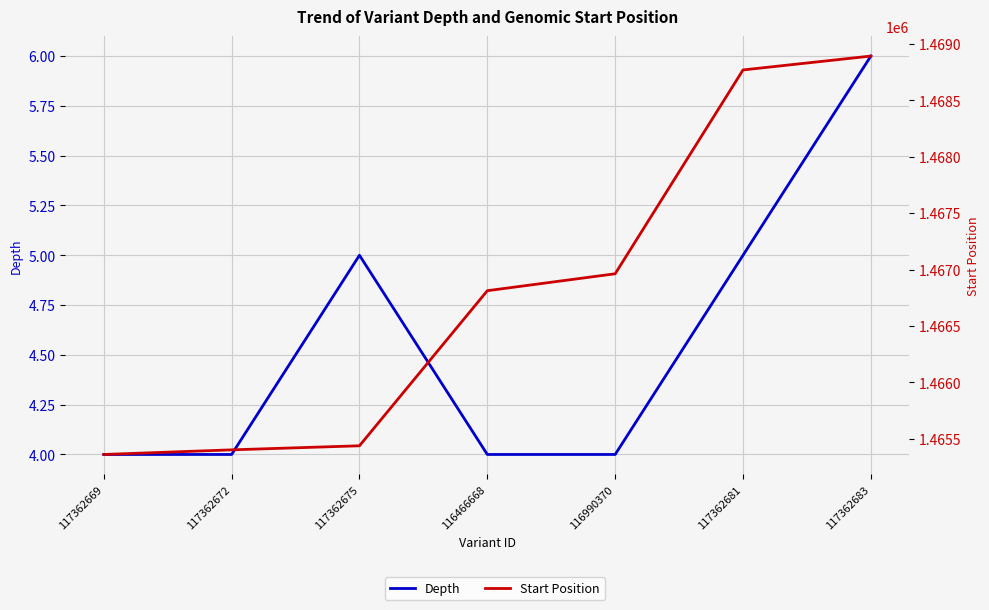

Which category has the highest value across all series?

117362683